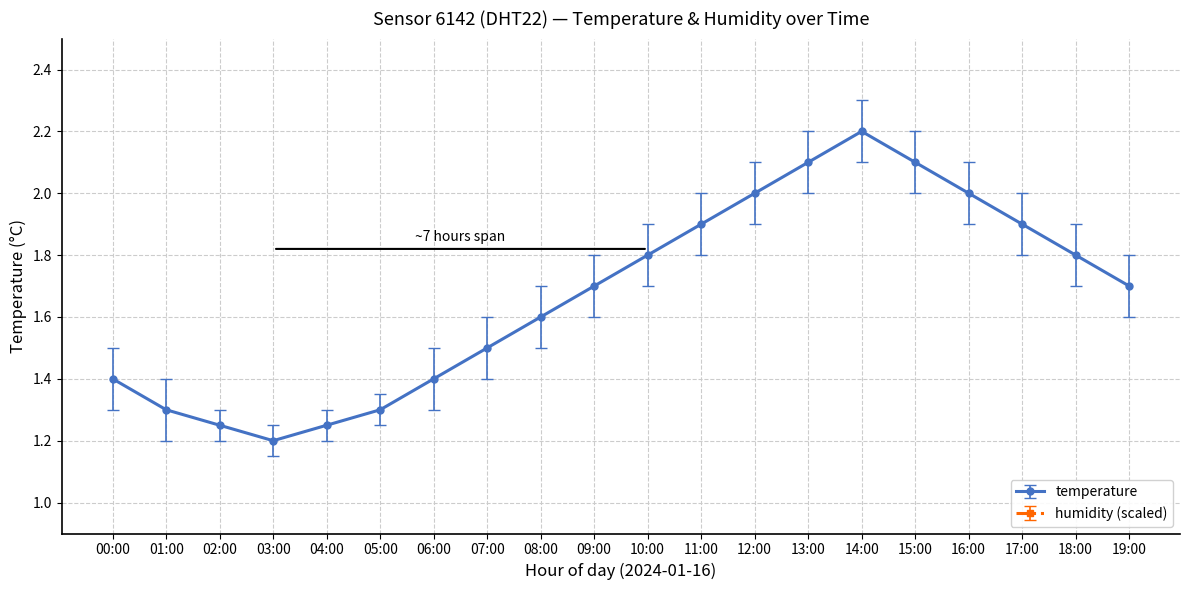

Is it true that the value at 06:00 is 2.1?

False